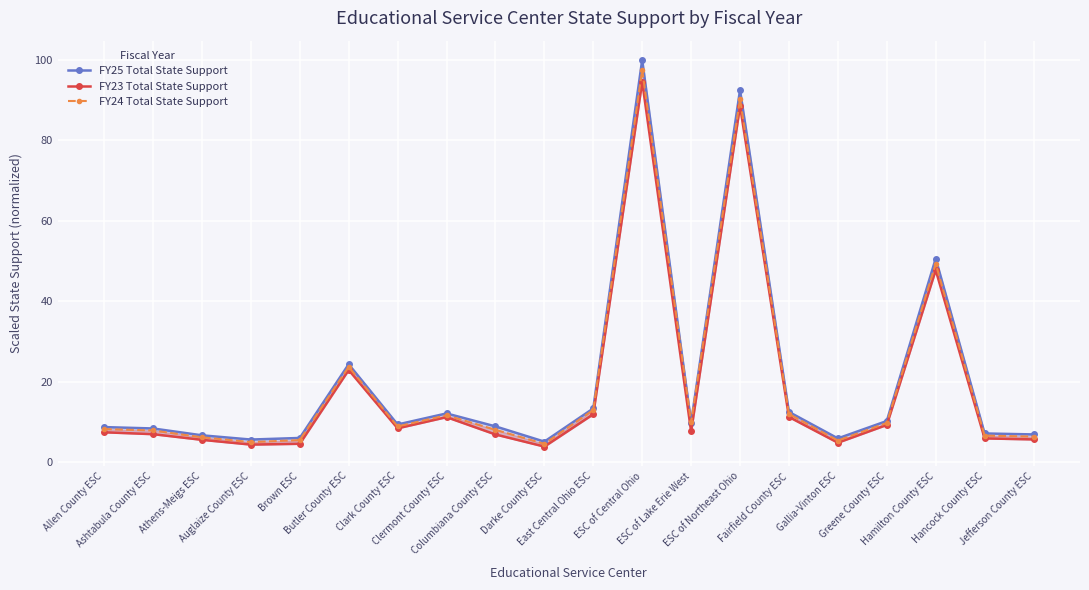

How many lines are shown in the chart?

3